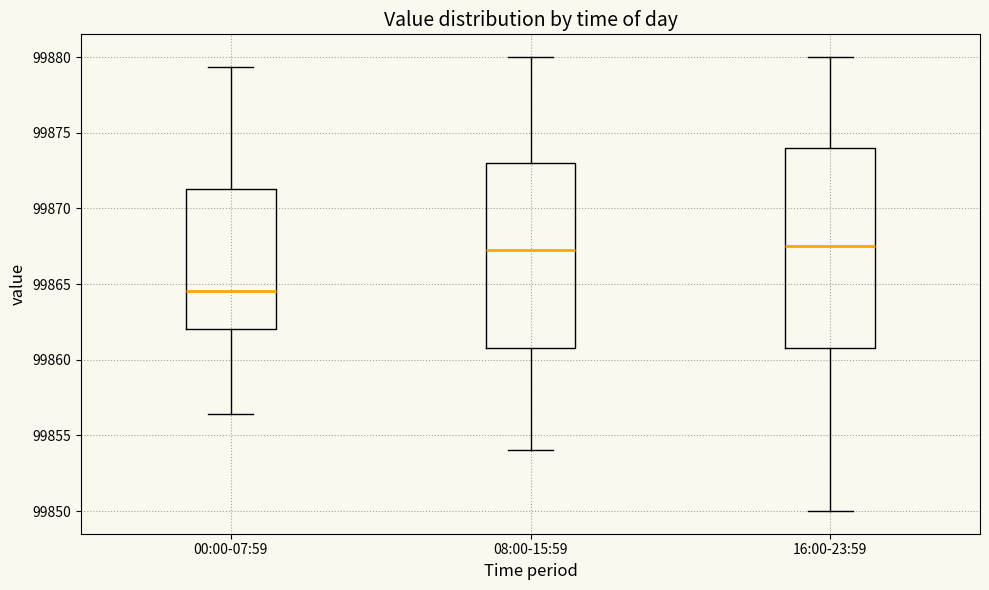

Which box is the tallest, from its lower edge to its upper edge?

16:00-23:59